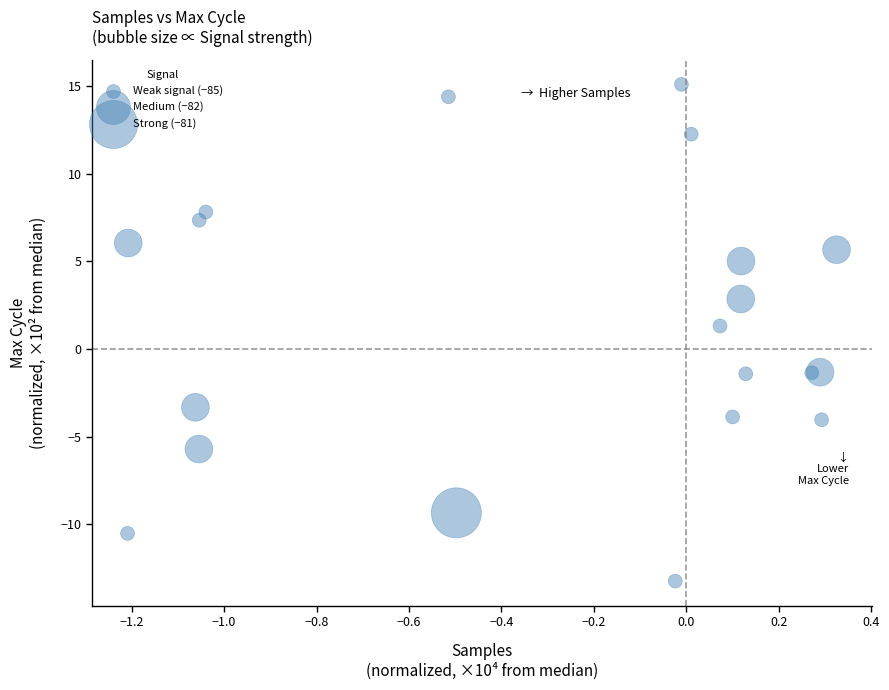

What is the range of X values (max minus min)?

1.5